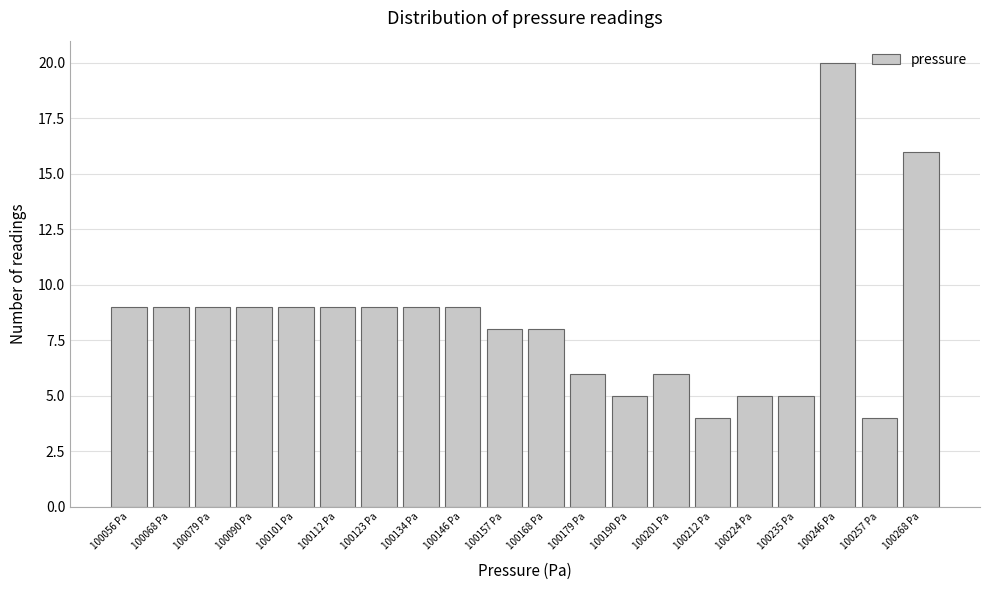

Reading left to right, transcribe this chart: for each bar, give the range it covers on the x-axis and its height. Neither the bar edges nor the heights are printed on the chart, so give them approximately, as read against the axes.

100050 to 100062: 9
100062 to 100074: 9
100074 to 100084: 9
100084 to 100096: 9
100096 to 100106: 9
100106 to 100118: 9
100118 to 100128: 9
100128 to 100140: 9
100140 to 100152: 9
100152 to 100162: 8
100162 to 100174: 8
100174 to 100184: 6
100184 to 100196: 5
100196 to 100206: 6
100206 to 100218: 4
100218 to 100230: 5
100230 to 100240: 5
100240 to 100252: 20
100252 to 100262: 4
100262 to 100274: 16